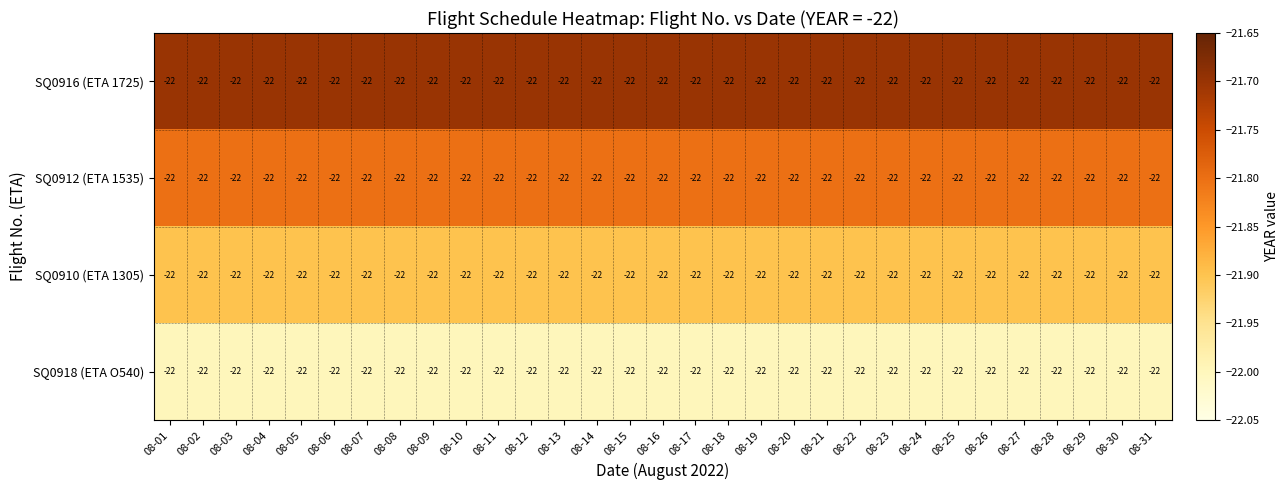

Which series changed the most between 08-20 and 08-21?

SQ0918 (ETA O540)